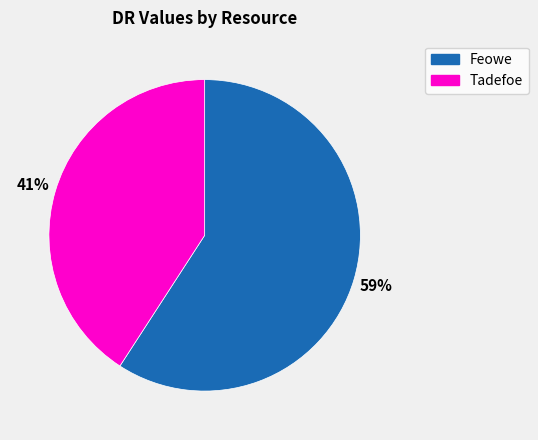

Rank the categories by value from lowest to highest.

Tadefoe, Feowe